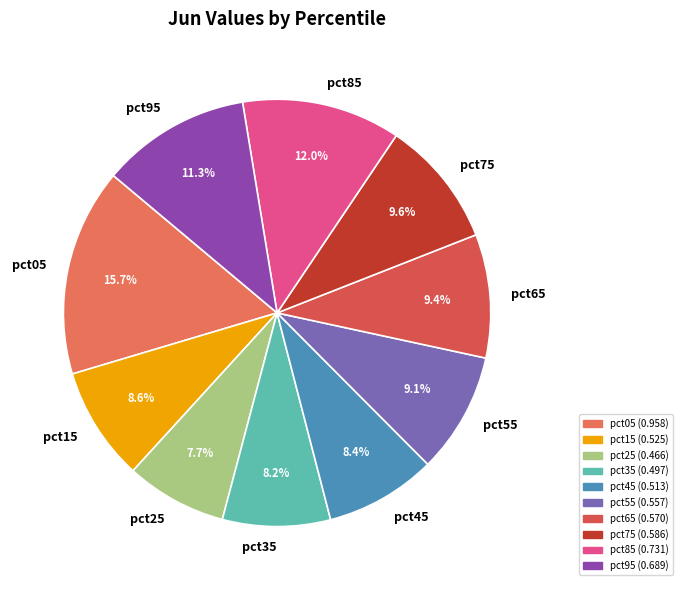

To the nearest percent, what portion does pct95 represent?

11%